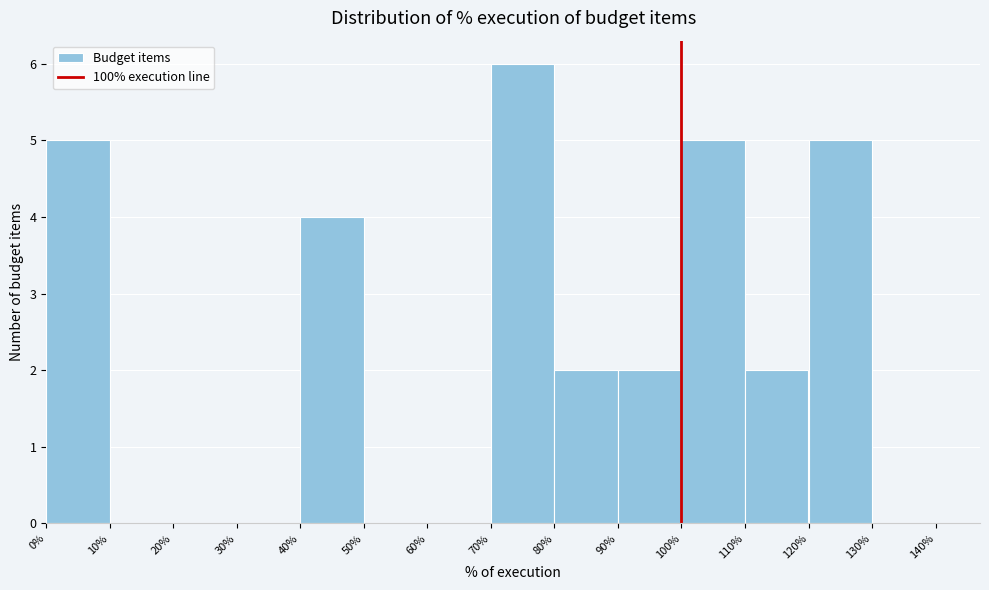

What is the height of the bar covering 110% to 120% on the x-axis? The values are not printed on the chart, so give them approximately, as read against the axis.

2